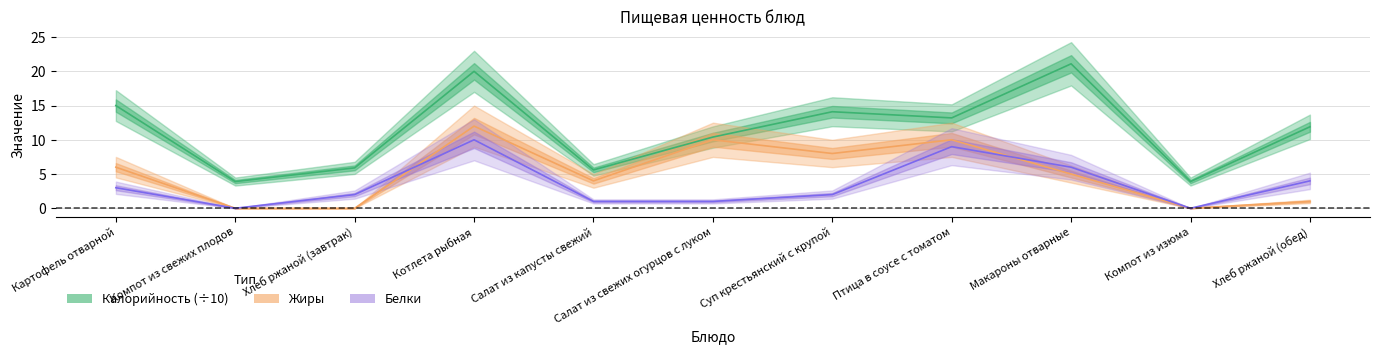

True or false: Жиры and Калорийность (÷10) intersect in this chart.

False